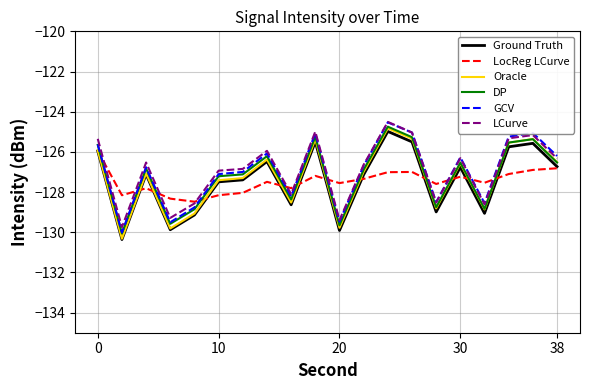

Which series has the widest spread of values?

Oracle